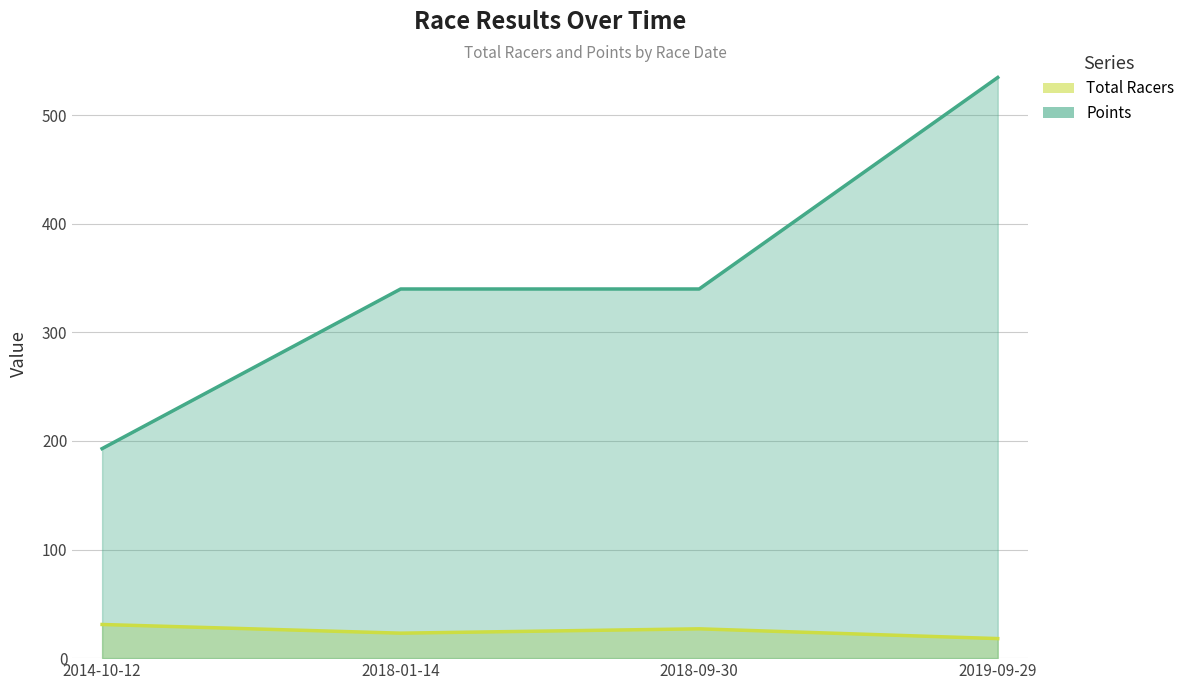

True or false: Points and Total Racers intersect in this chart.

False